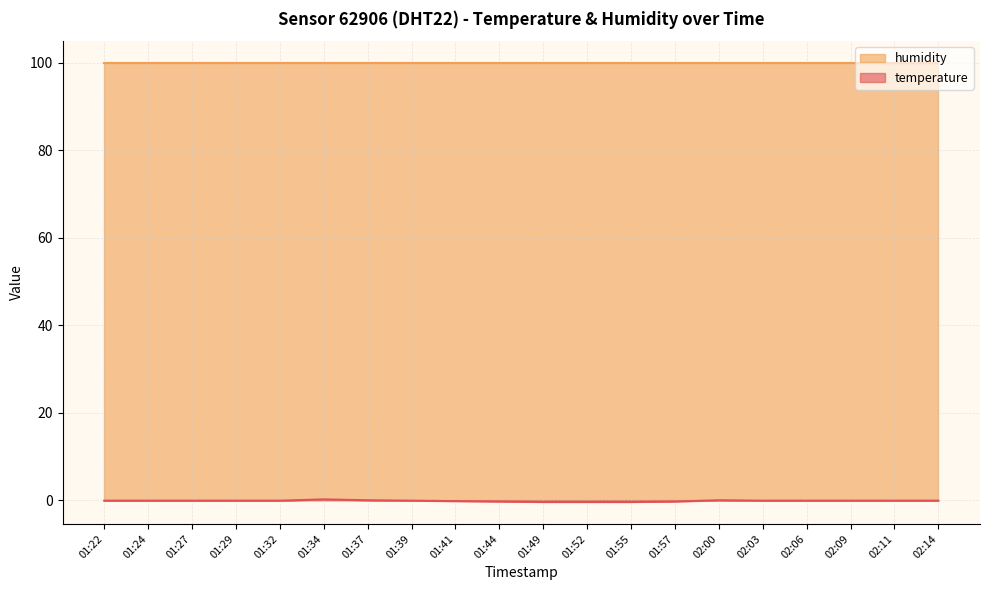

What is the difference between the second highest and second lowest values?

0.4